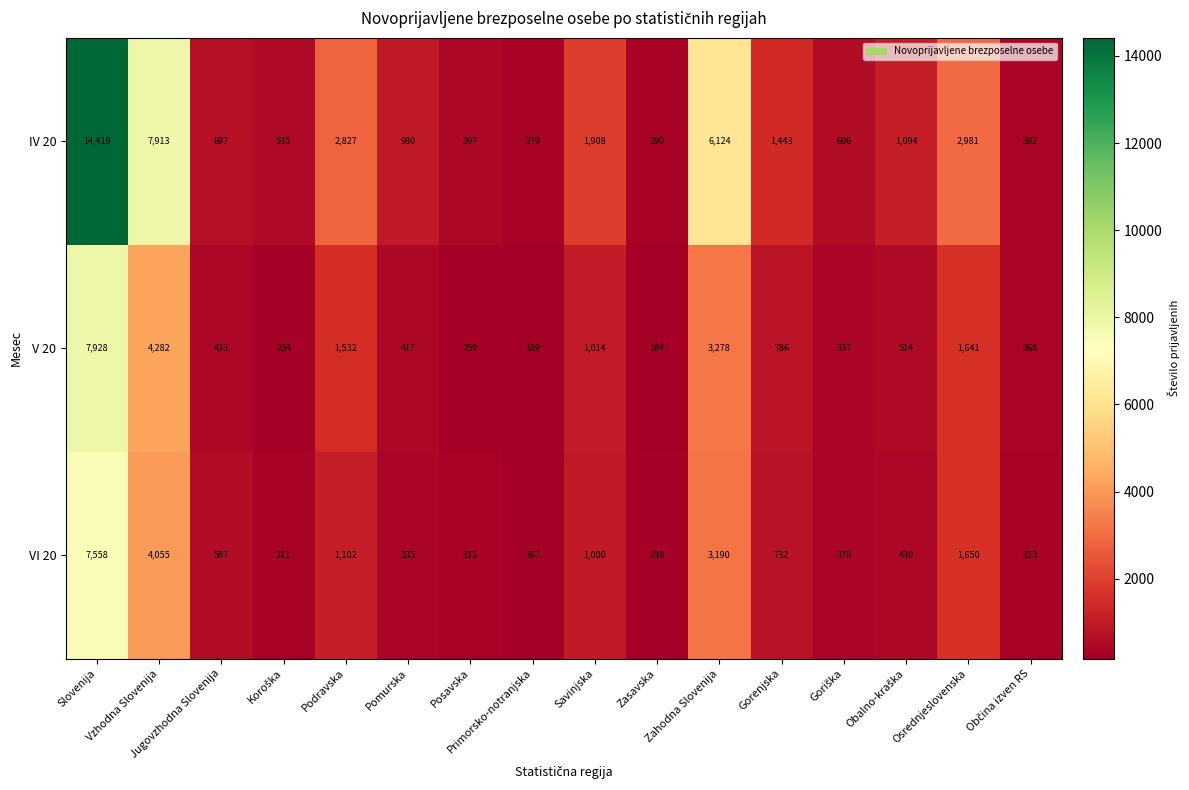

Which label corresponds to the largest value in the chart?

Slovenija